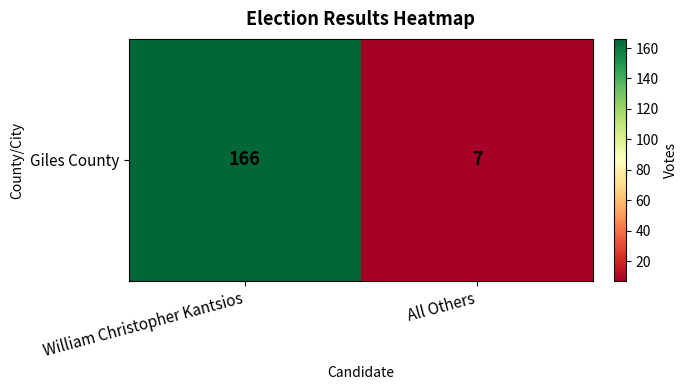

The value at All Others is 3. True or false?

False